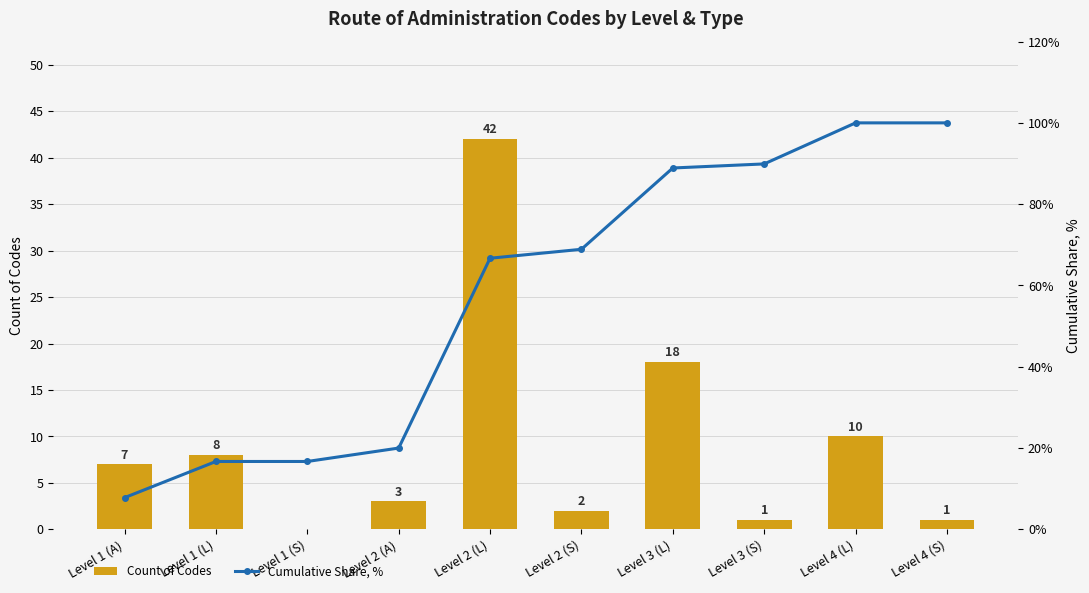

How many data points does each series have?

10